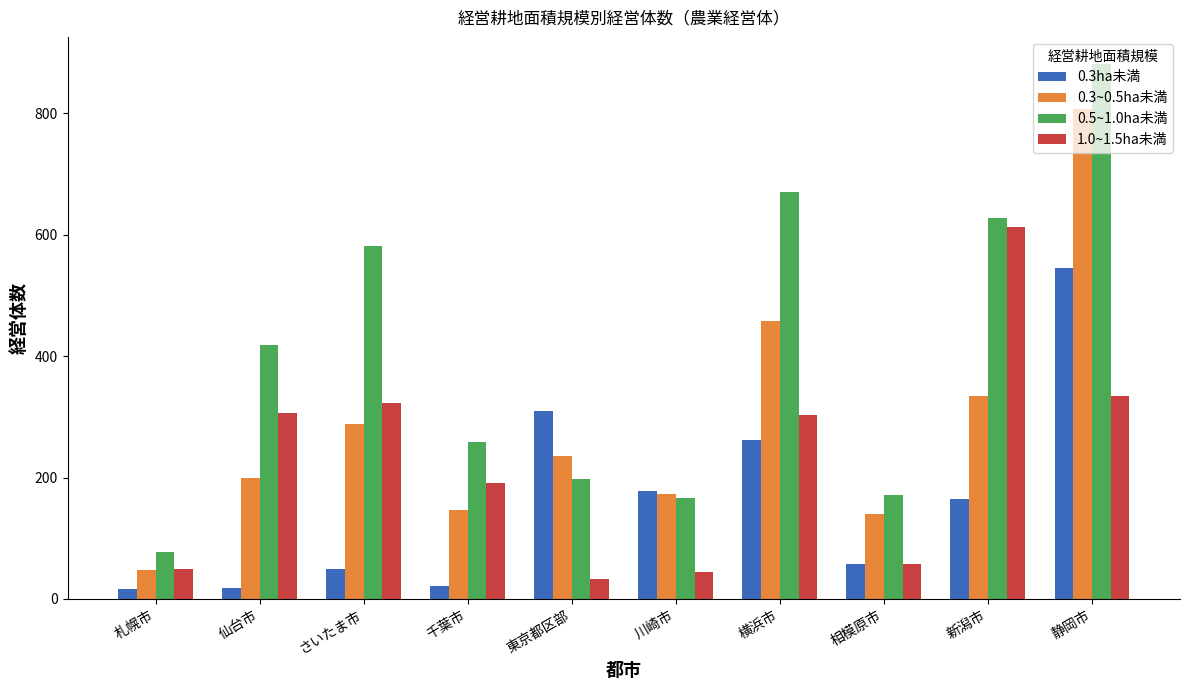

What is the average value of the 1.0~1.5ha未満 series?

225